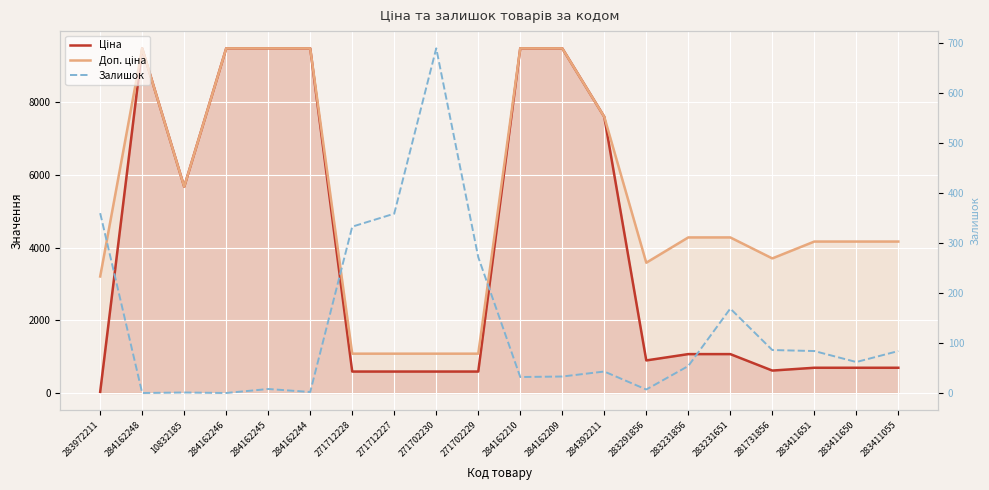

Reading right to left, extract all data points from this chart.

Ціна: 694.3	694.3	694.3	617.0	1069.8	1069.8	895.9	7596.5	9480.1	9480.1	589.9	589.9	589.9	589.9	9480.1	9480.1	9480.1	5673.8	9480.1	32.0
Доп. ціна: 4165.6	4165.6	4165.6	3701.9	4279.1	4279.1	3583.6	7596.5	9480.1	9480.1	1081.7	1081.7	1081.7	1081.7	9480.1	9480.1	9480.1	5673.8	9480.1	3205.0
Залишок: 84.0	62.0	84.0	86.0	169.0	54.0	7.0	43.0	33.0	32.0	272.0	690.0	359.0	333.0	2.0	8.0	0.0	1.0	0.0	360.0